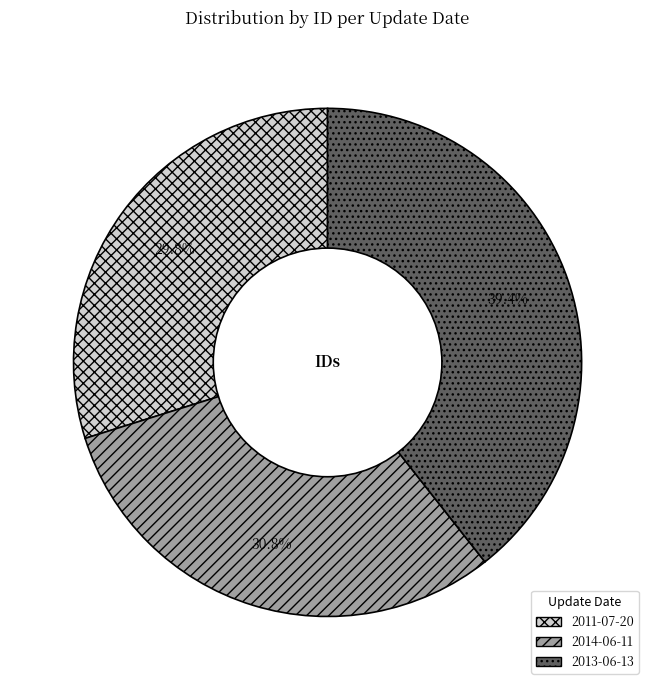

To the nearest percent, what is the average slice percentage?

33%